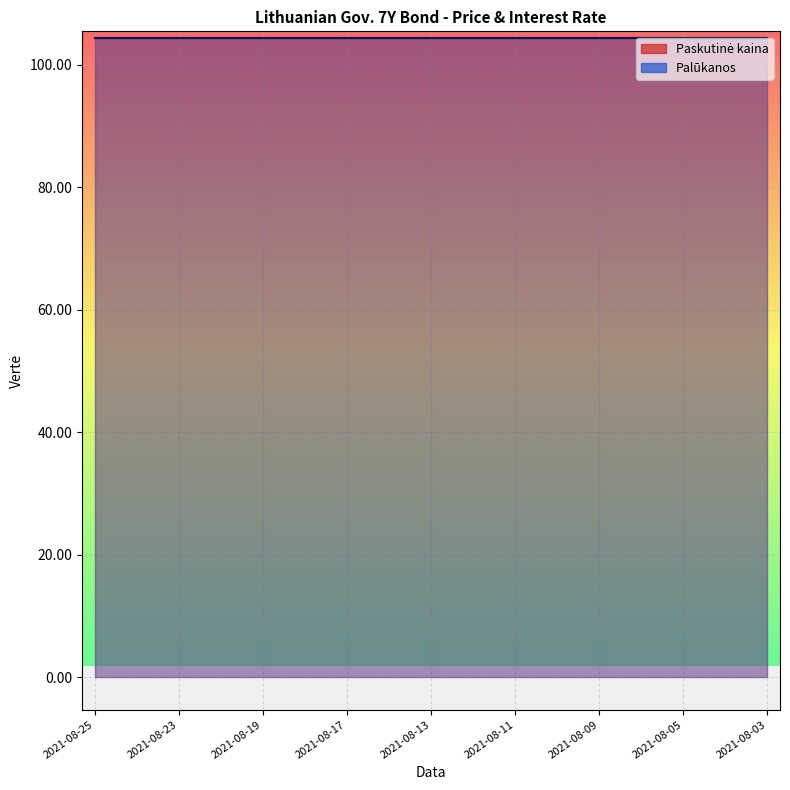

True or false: Palūkanos and Paskutinė kaina cross at least once.

False